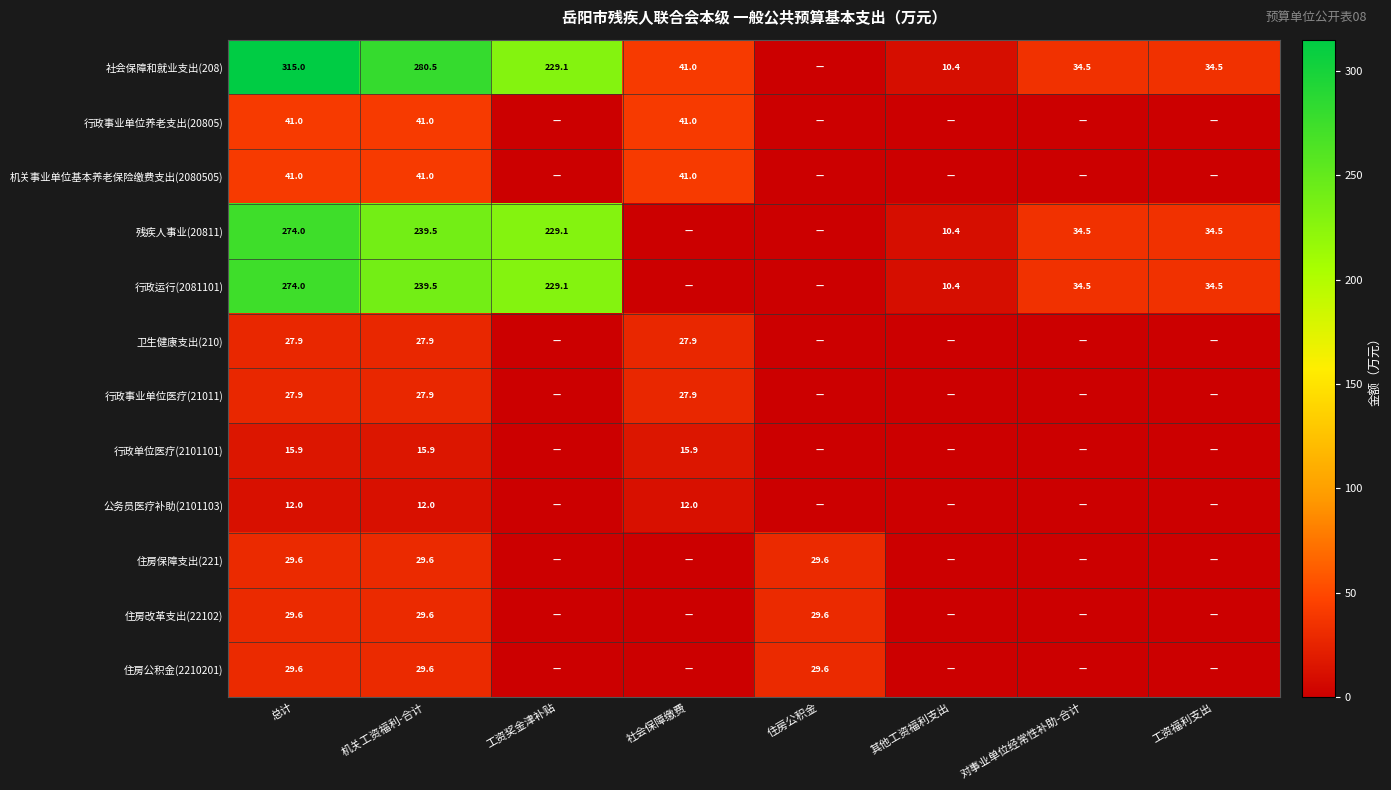

The value of 卫生健康支出(210) at 总计 is 37.2. True or false?

False